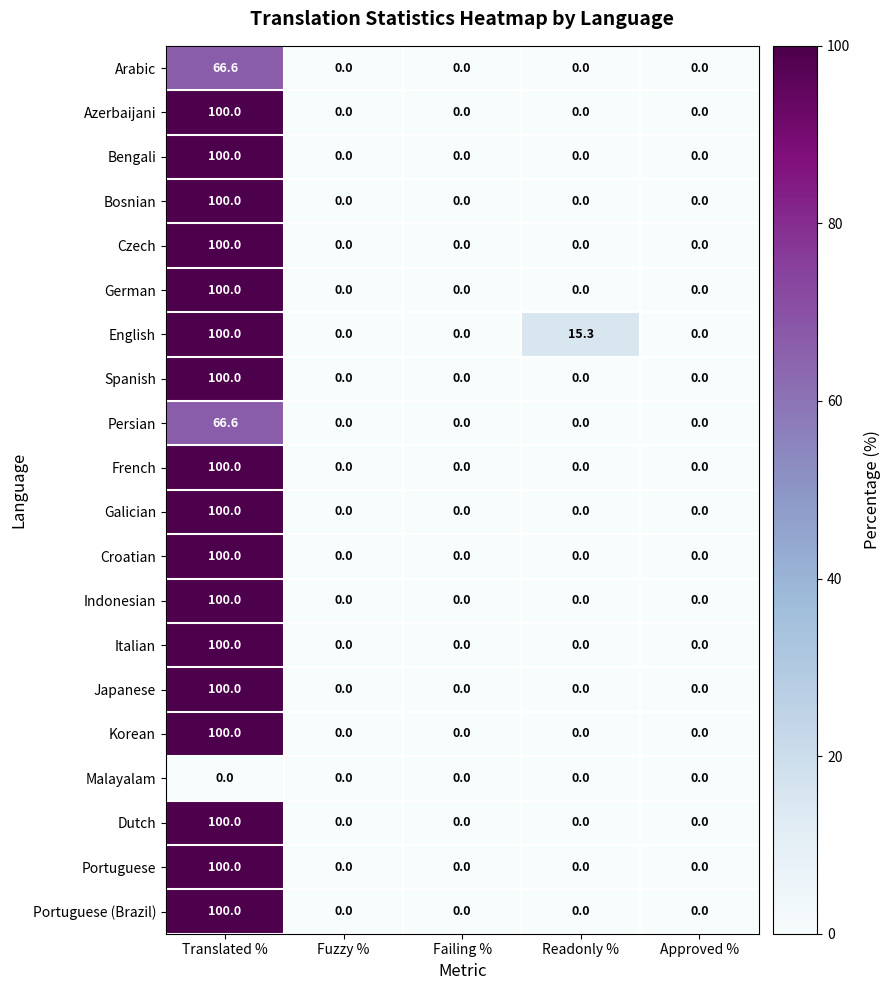

What is the spread (max minus min) of values at Readonly %?

15.3